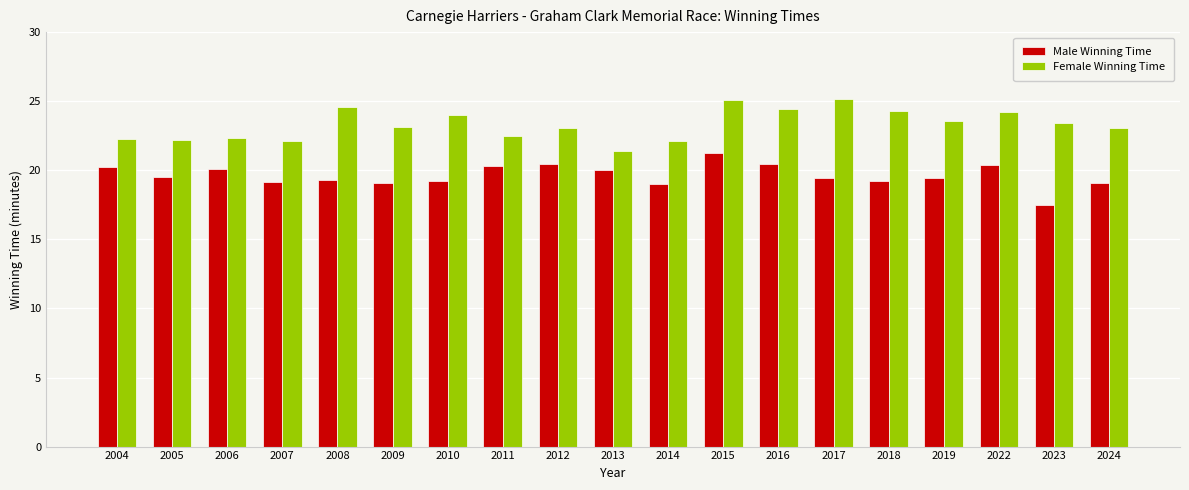

How many data points does each series have?

19